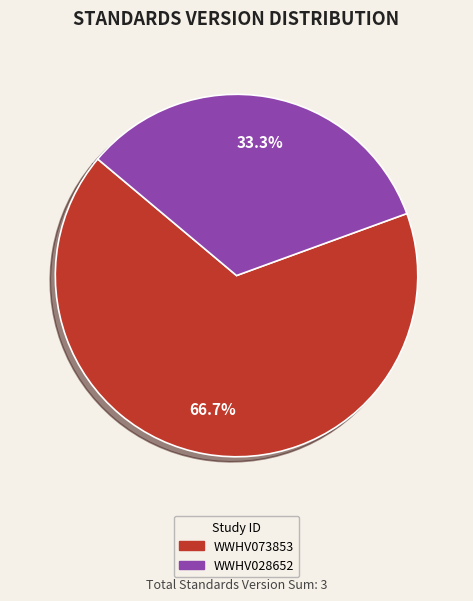

Do WWHV073853 and WWHV028652 together represent more than half of the pie?

Yes